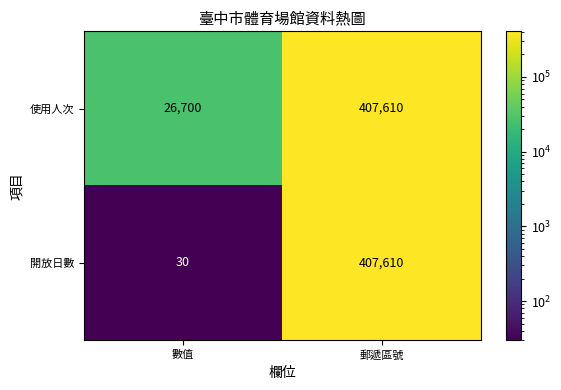

Which series changed the most between 數值 and 郵遞區號?

開放日數